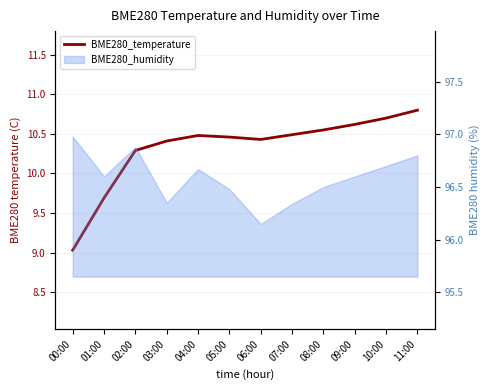

Rank the categories by value from lowest to highest.

00:00, 01:00, 02:00, 03:00, 06:00, 05:00, 04:00, 07:00, 08:00, 09:00, 10:00, 11:00